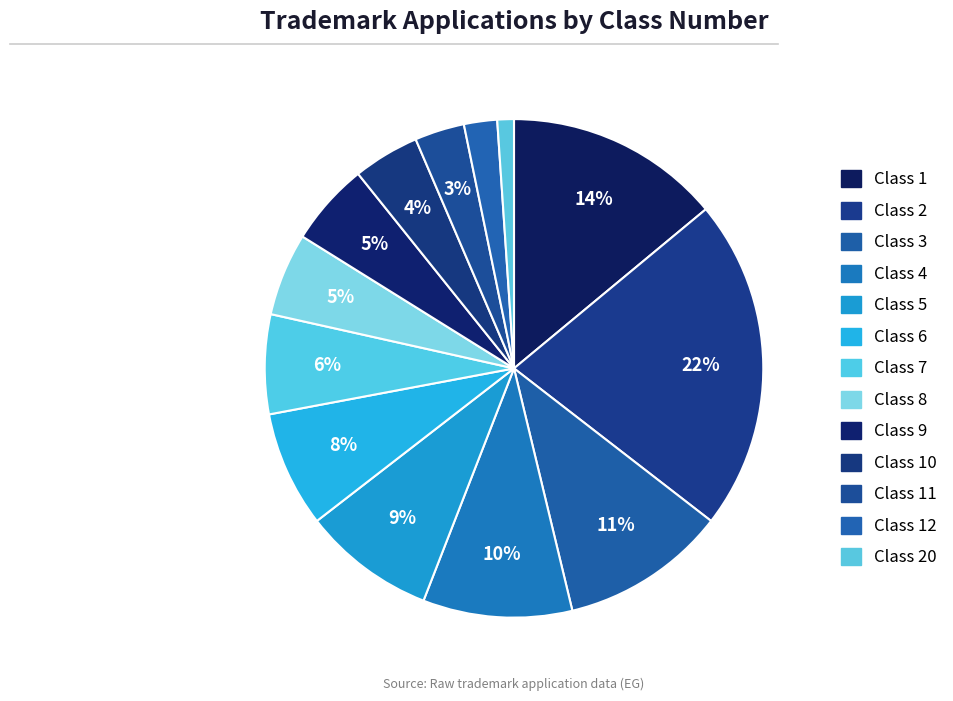

Which slice is the smallest?

Class 20